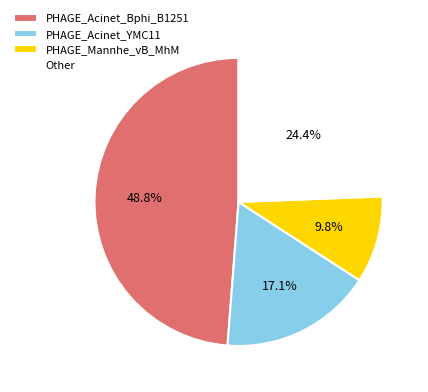

Which category has the smallest portion of the pie?

PHAGE_Mannhe_vB_MhM